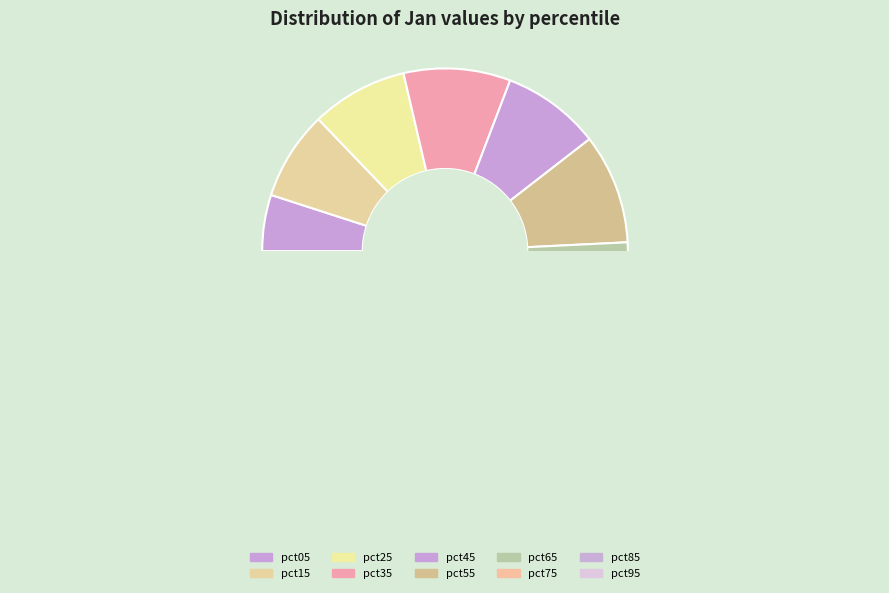

Is pct05 the majority of the pie?

No